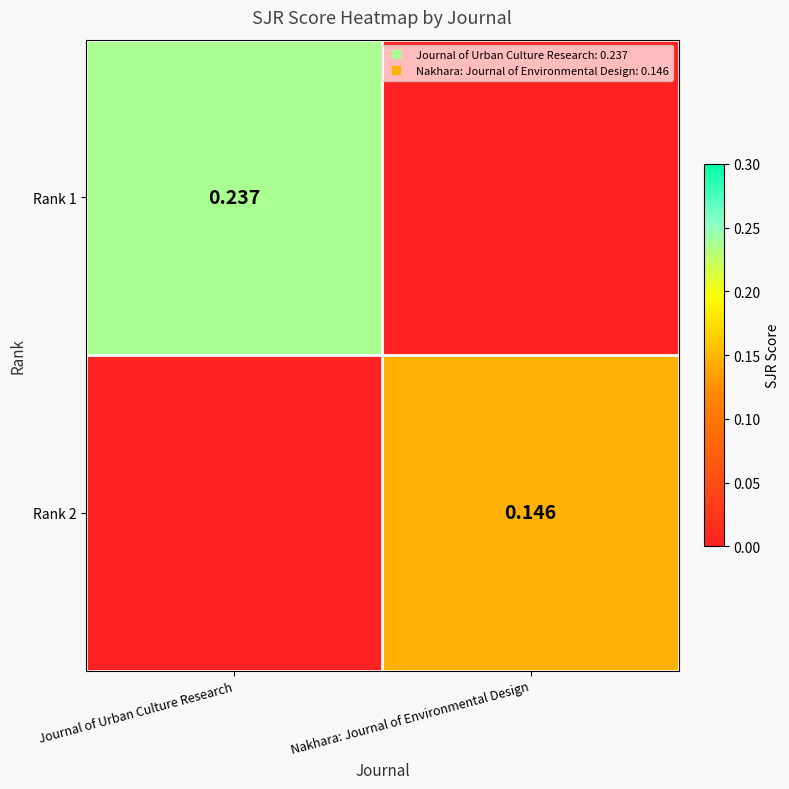

Is it true that Rank 1 equals 0.0 at Nakhara: Journal of Environmental Design?

True